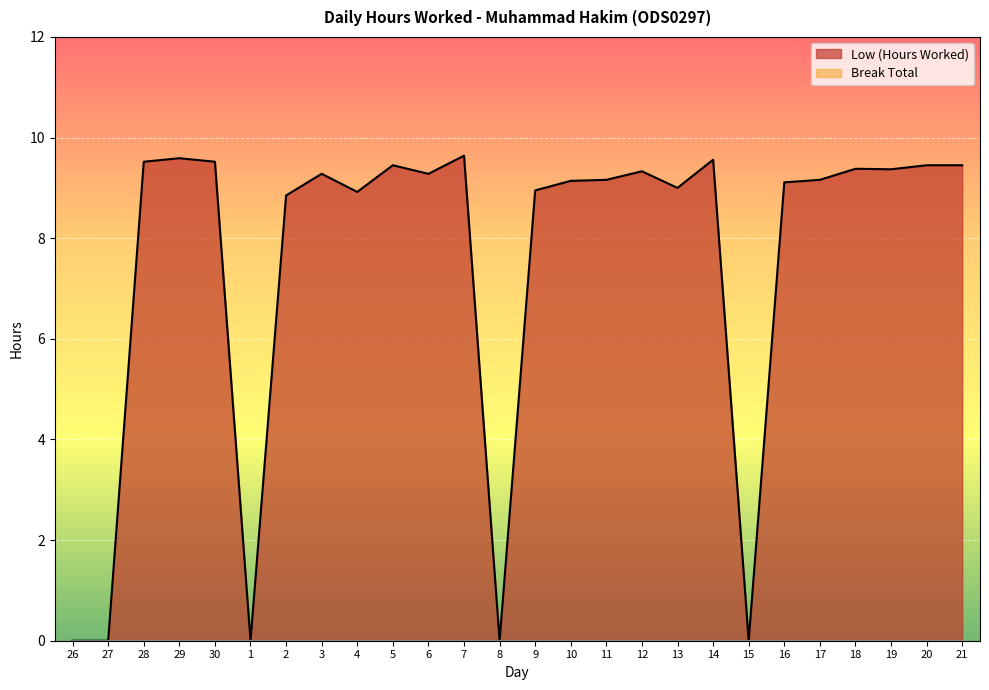

What is the change in value from 6 to 20?

+0.2